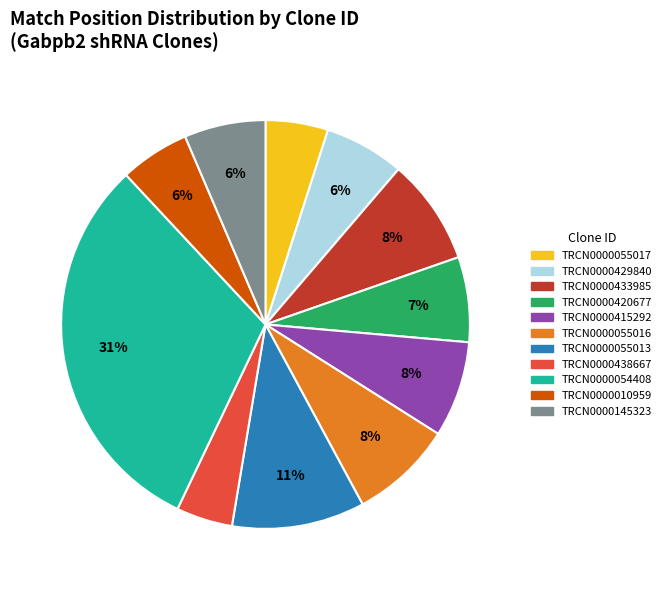

Which has a higher value, TRCN0000145323 or TRCN0000055016?

TRCN0000055016